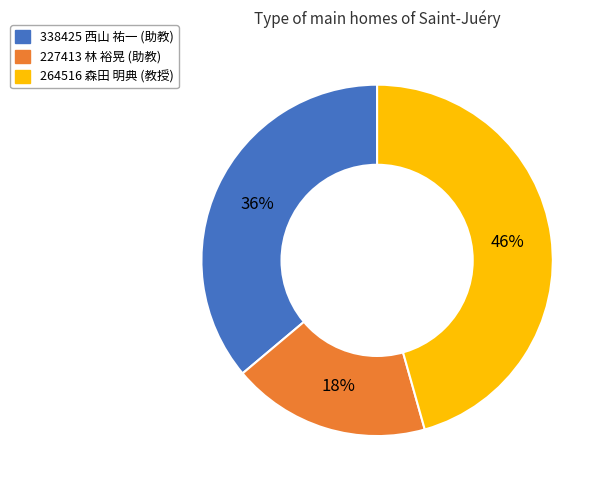

Which slice is the largest?

264516 森田 明典